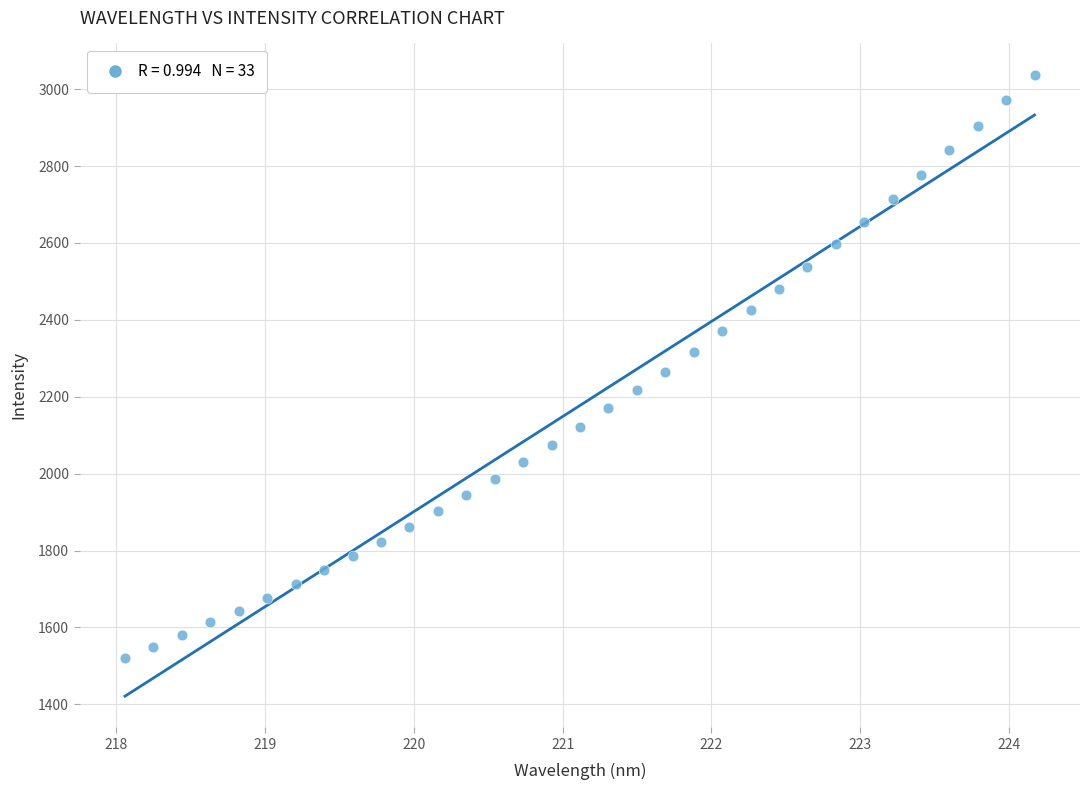

What is the range of Y values (max minus min)?

1516.9